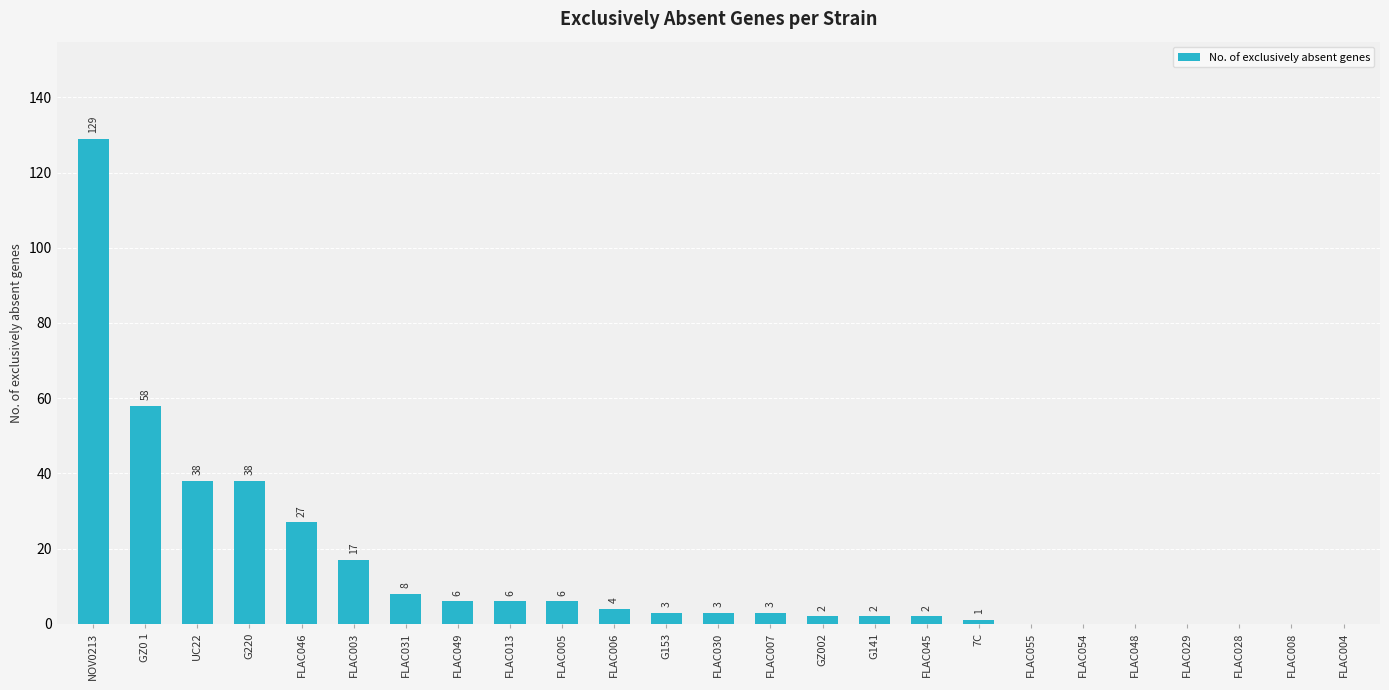

What is the sum of all values?

353